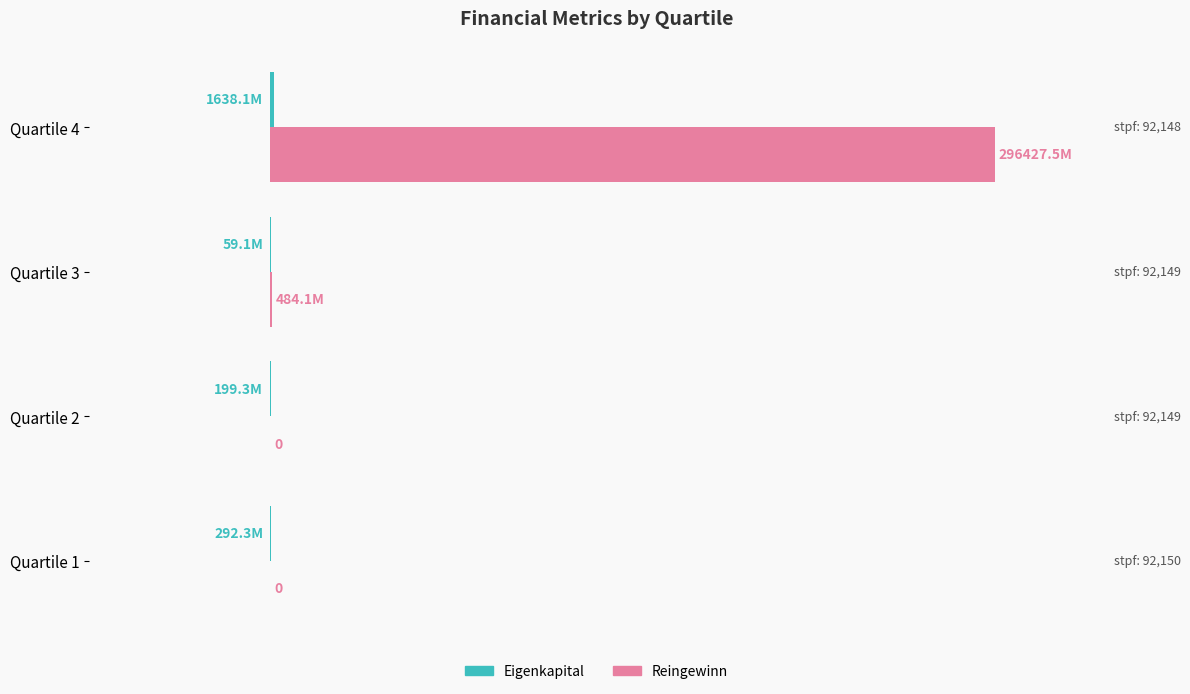

Which series has the largest range (max minus min)?

Reingewinn